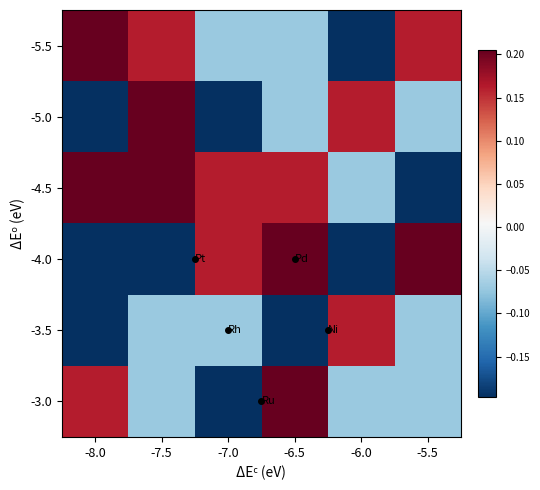

What is the greatest value displayed?

0.2